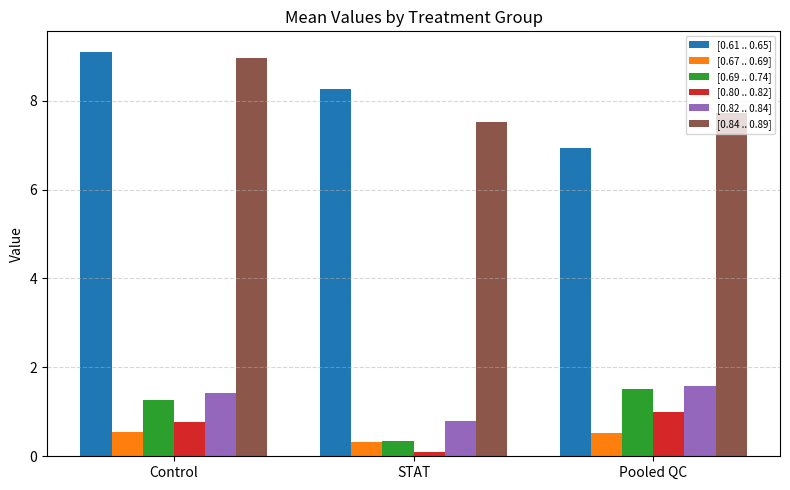

Is it true that [0.80 .. 0.82] equals 1.0 at Pooled QC?

True